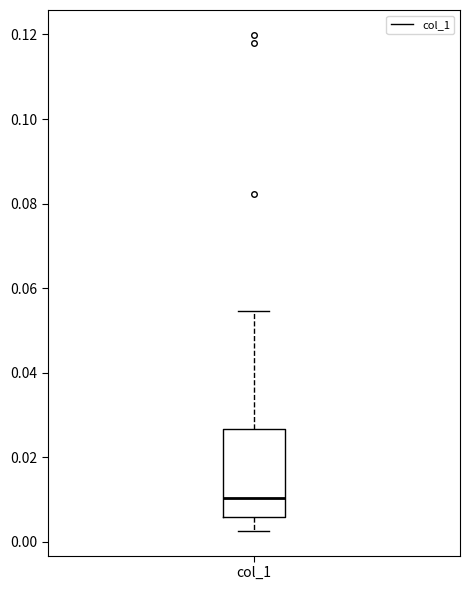

Read this box plot against the y-axis: the position of the median line, the range covered by the box, and the ends of both whiskers. The values are not printed on the chart, so give them approximately, as read against the axis.

median 0.010, box 0.006 to 0.026, whiskers 0.002 to 0.054